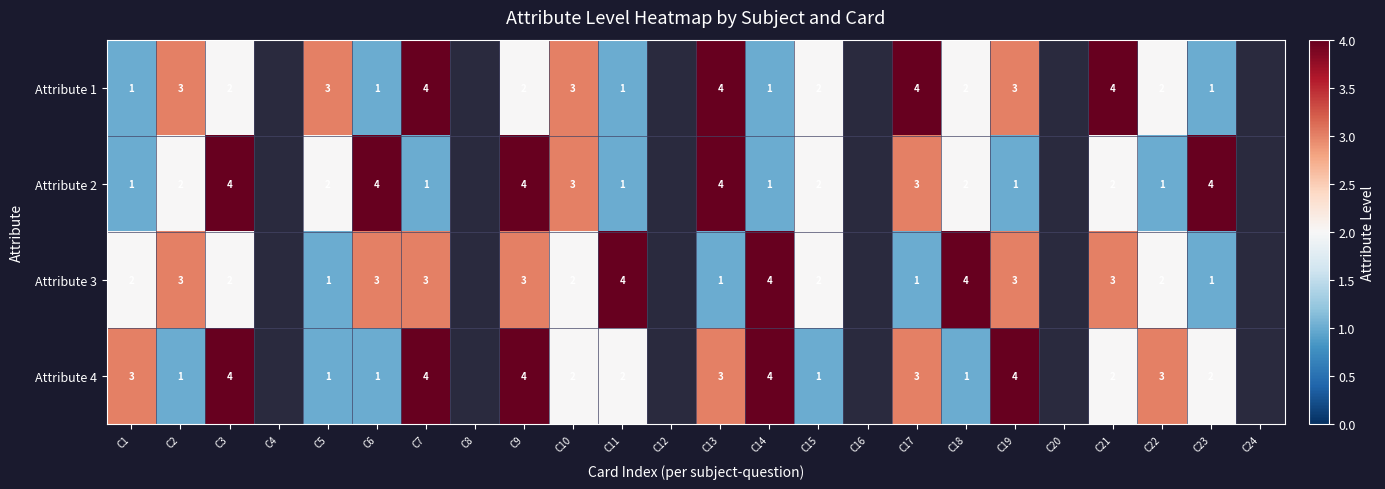

Which series changed the most between C2 and C11?

Attribute 1